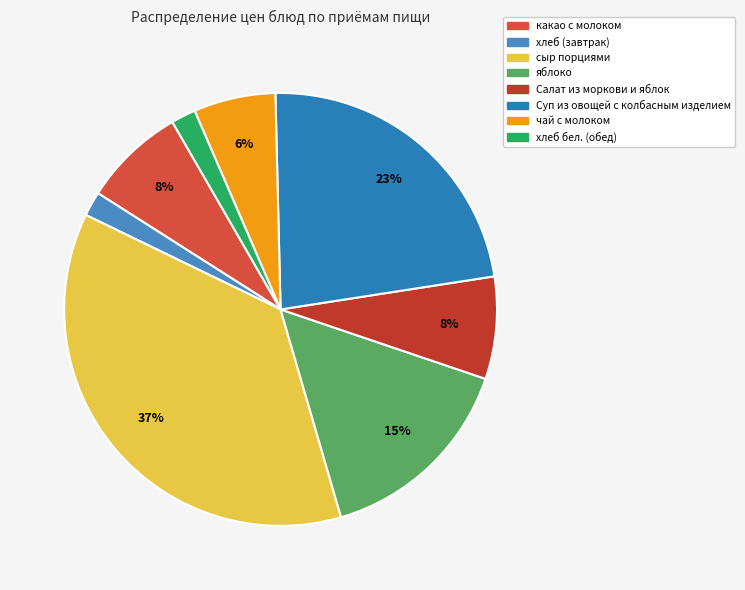

Does Салат из моркови и яблок account for over 50% of the chart?

No